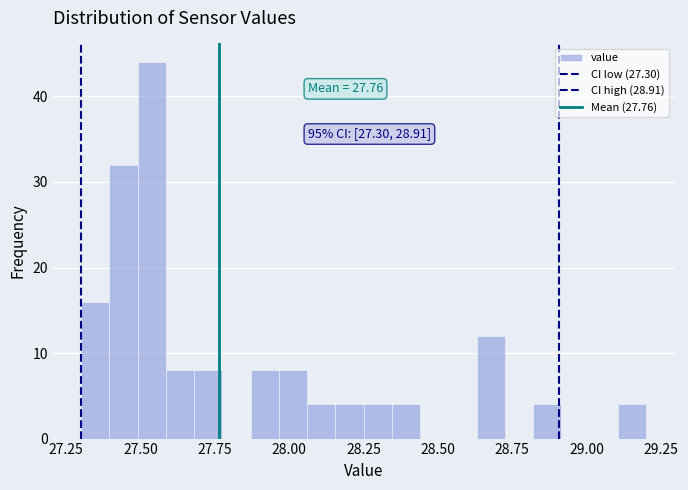

Read against the x-axis, roughly where is the centre of the tallest bar?

27.55